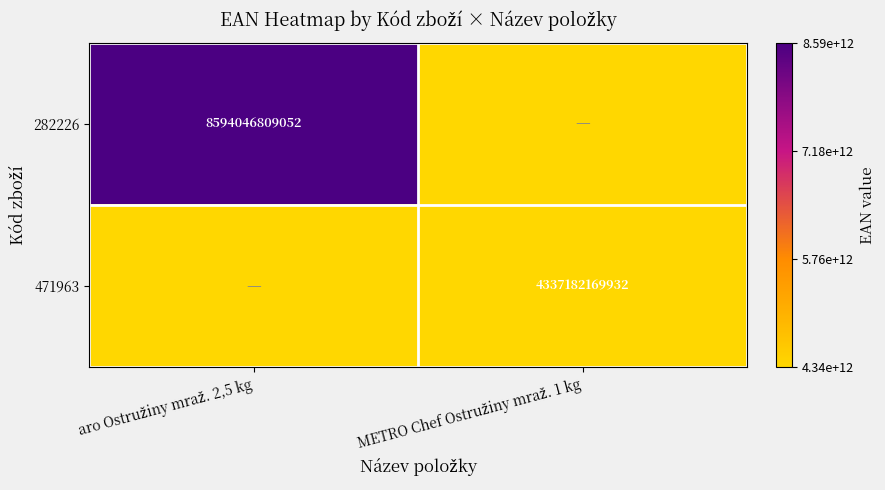

At how many categories does at least one series exceed 4709255495717?

1